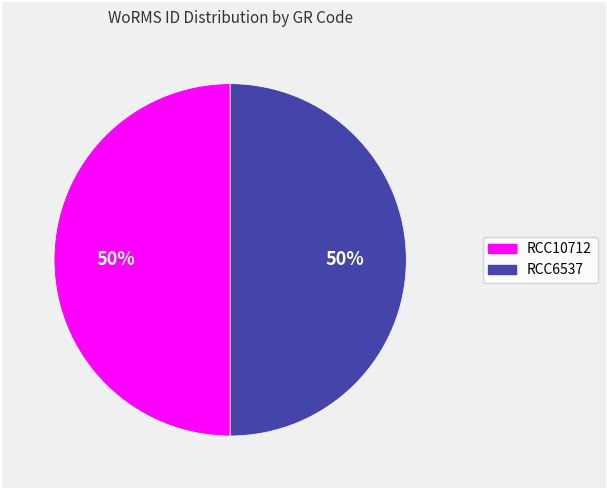

True or false: RCC10712 accounts for 43% of the total.

False